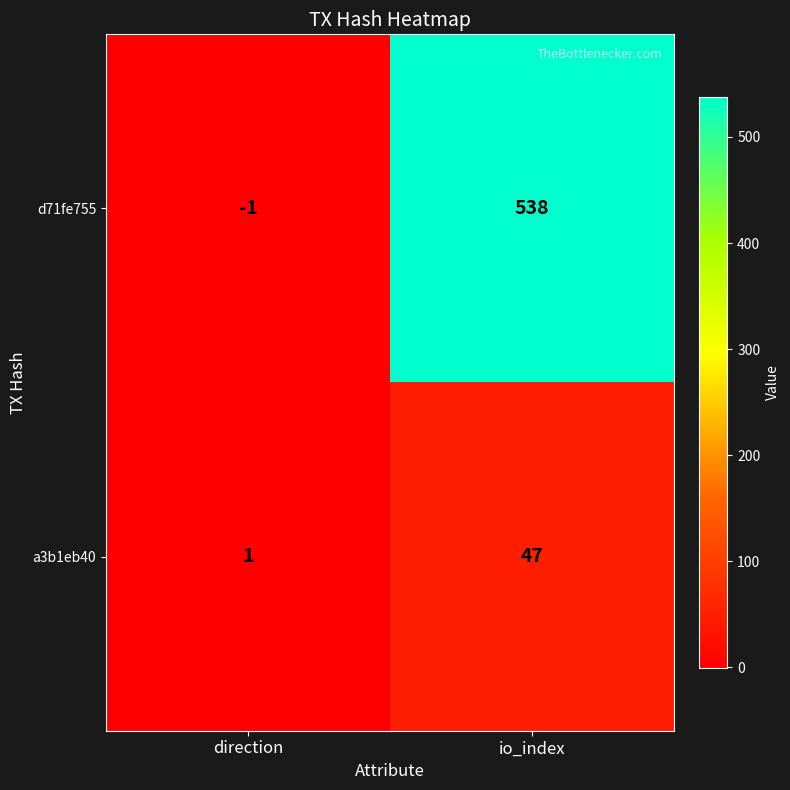

At direction, list the series in order from smallest to largest.

d71fe755, a3b1eb40